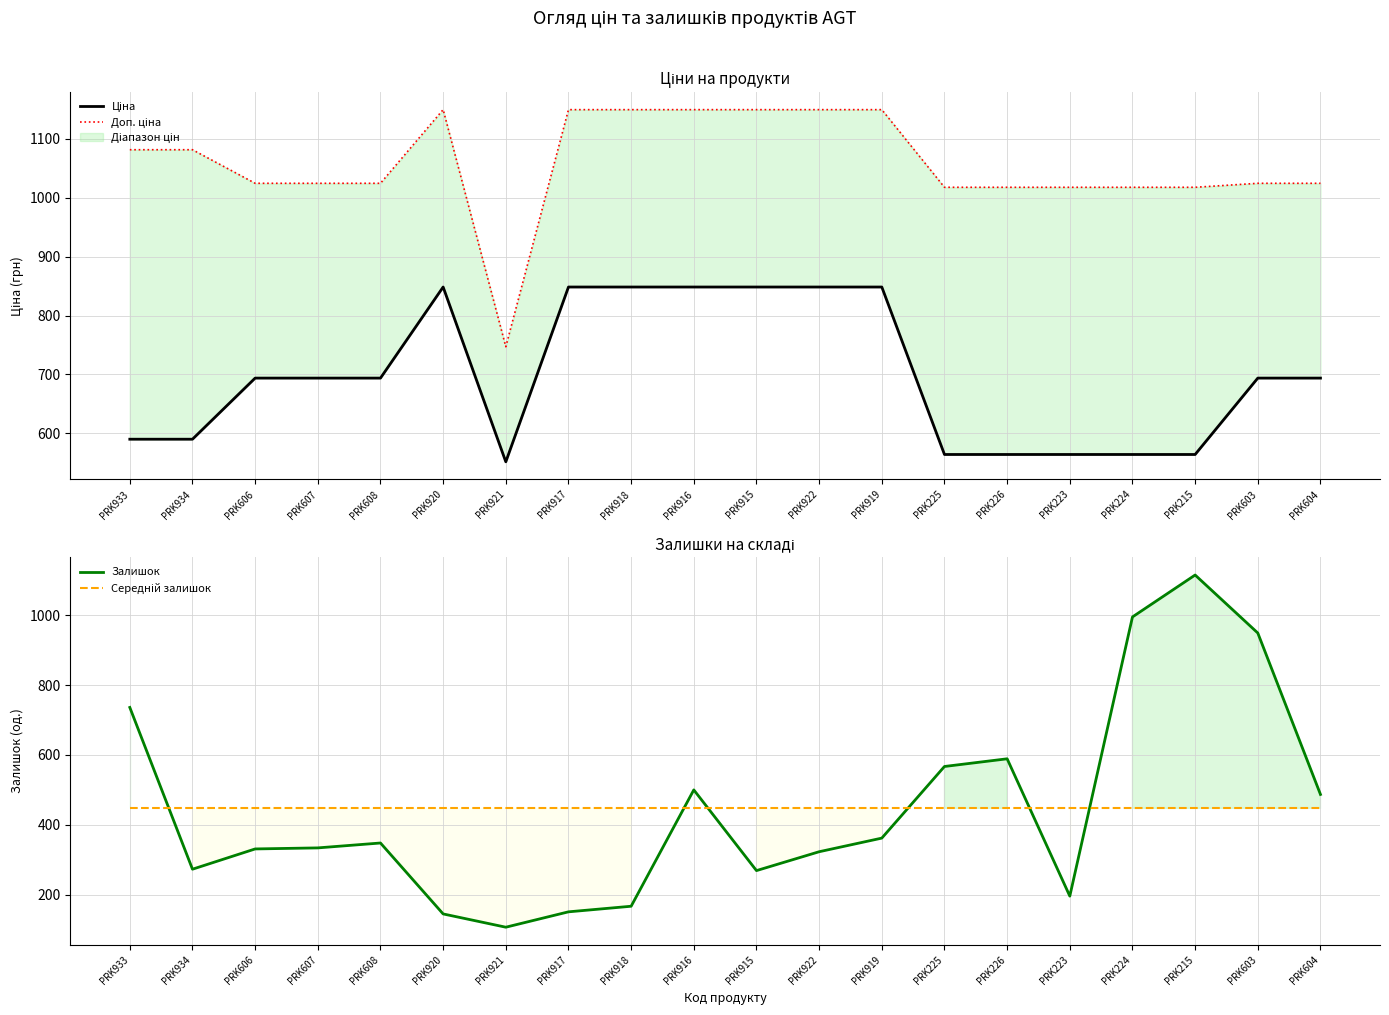

What is the minimum value for Середній залишок?

447.2